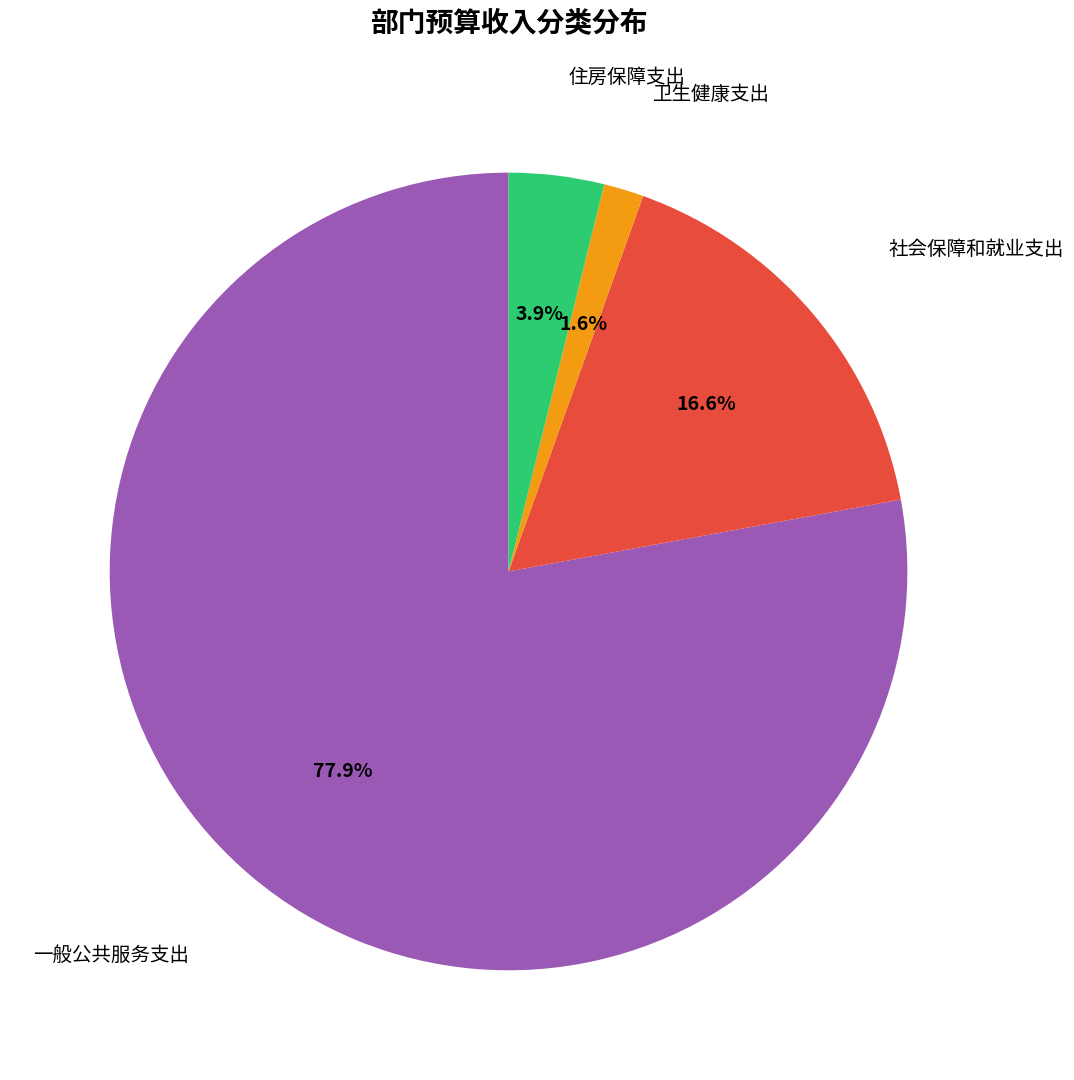

Is there a majority slice in this chart?

Yes